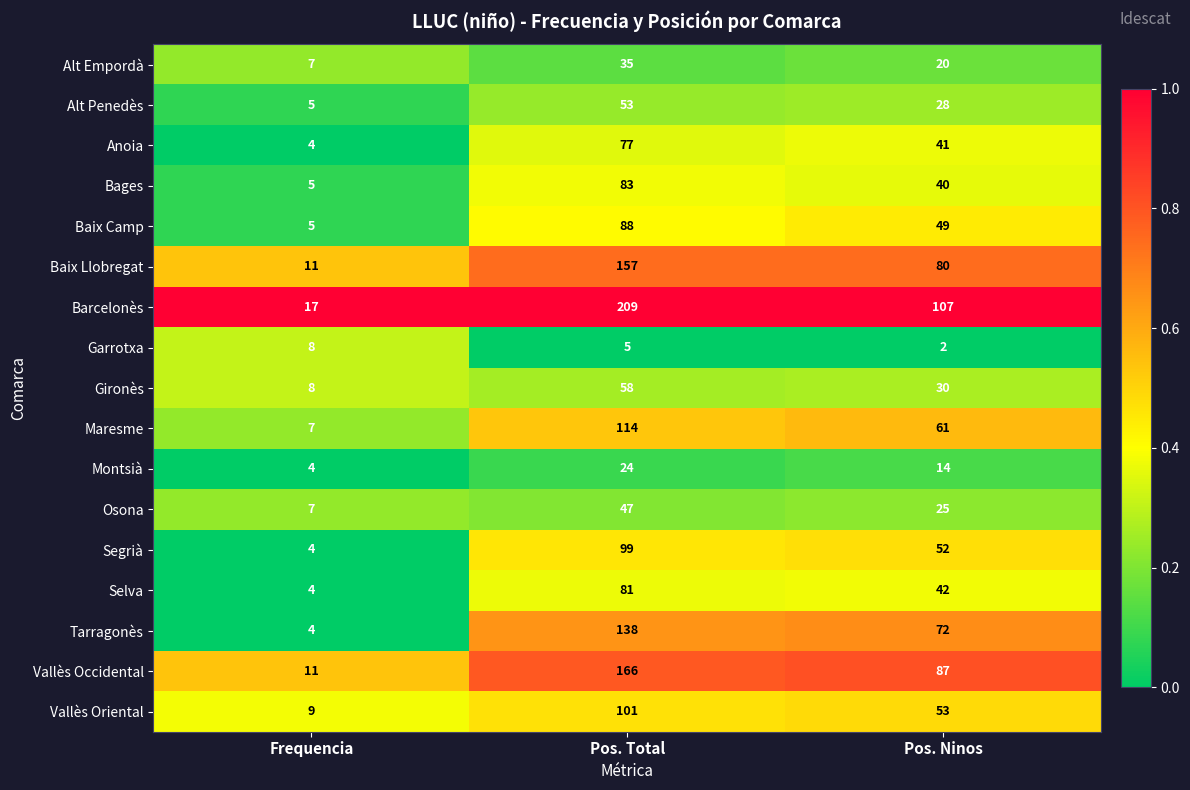

True or false: Gironès has a value of 8 at Frequencia.

True